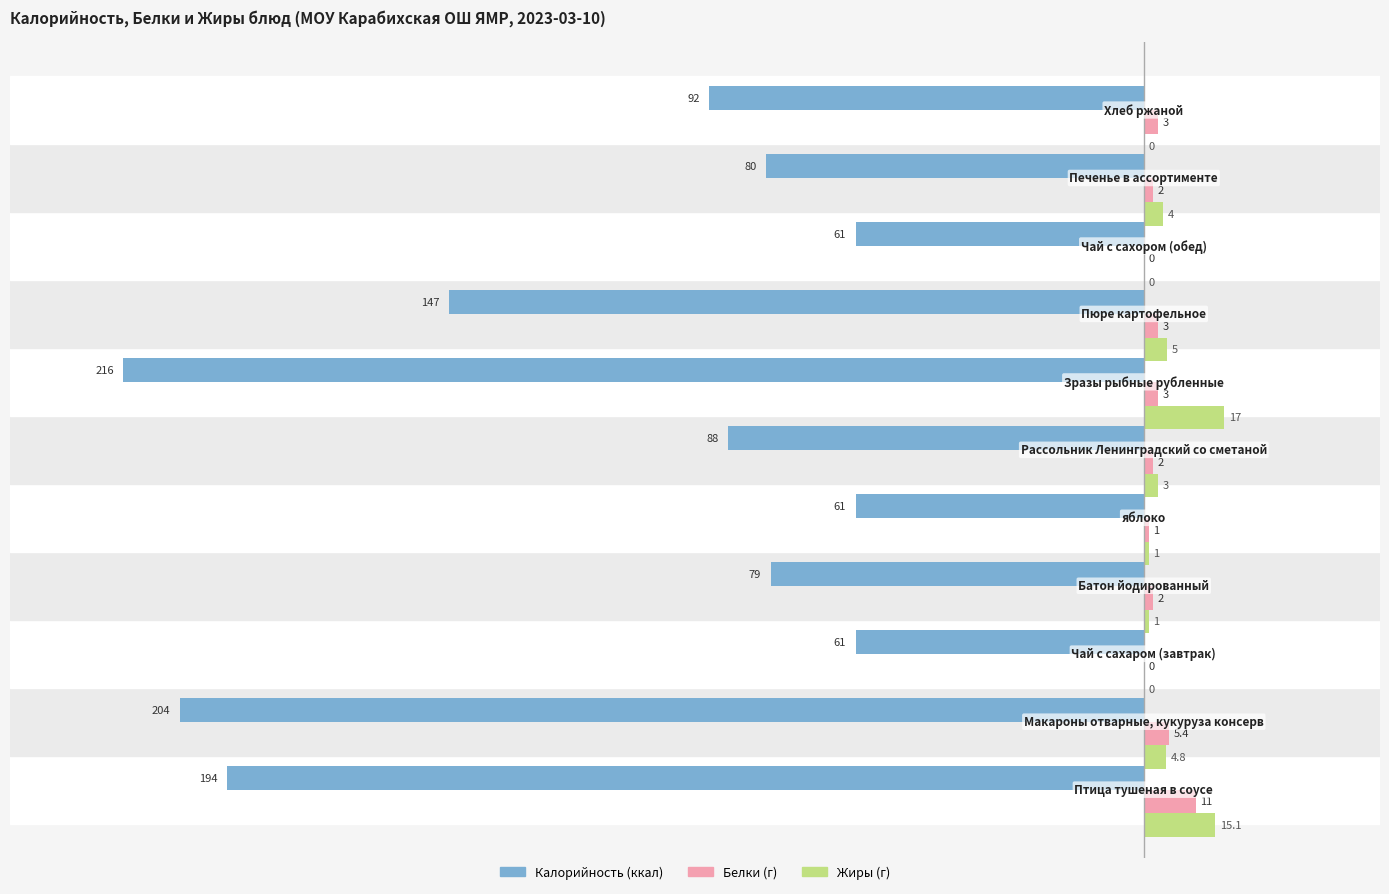

What is the greatest value displayed?

17.0